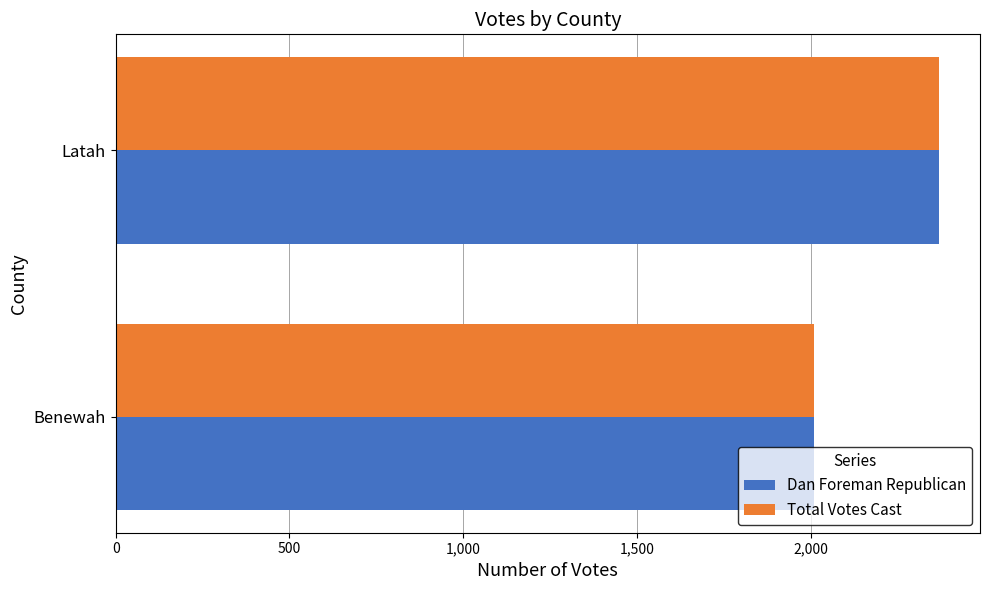

List the labels in order of Total Votes Cast value, smallest first.

Benewah, Latah